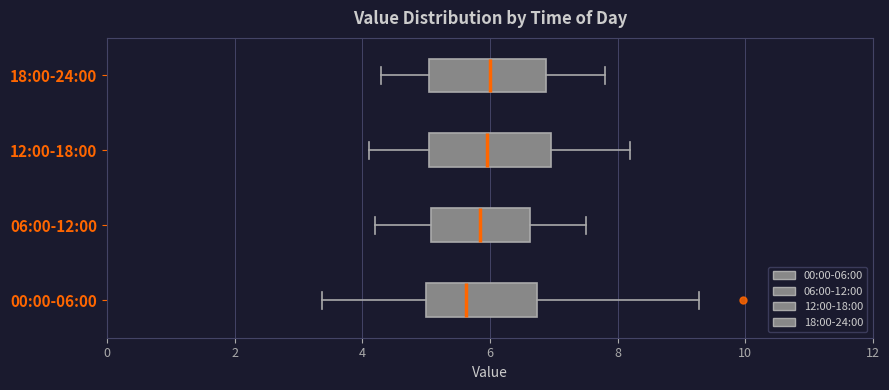

Reading bottom to top, transcribe this box plot: for each box, give where its median line is, the range the box spans, and where its two whiskers end, as read against the x-axis. The values are not printed on the chart, so give them approximately, as read against the axis.

00:00-06:00: median 5.6, box 5.0 to 6.8, whiskers 3.4 to 9.2
06:00-12:00: median 5.8, box 5.0 to 6.6, whiskers 4.2 to 7.6
12:00-18:00: median 6.0, box 5.0 to 7.0, whiskers 4.2 to 8.2
18:00-24:00: median 6.0, box 5.0 to 6.8, whiskers 4.4 to 7.8